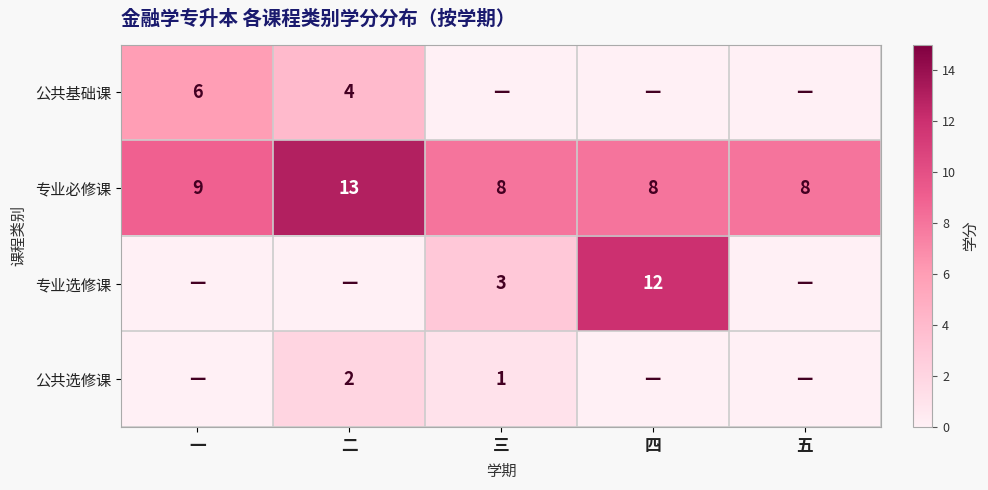

How many data points does each series have?

5